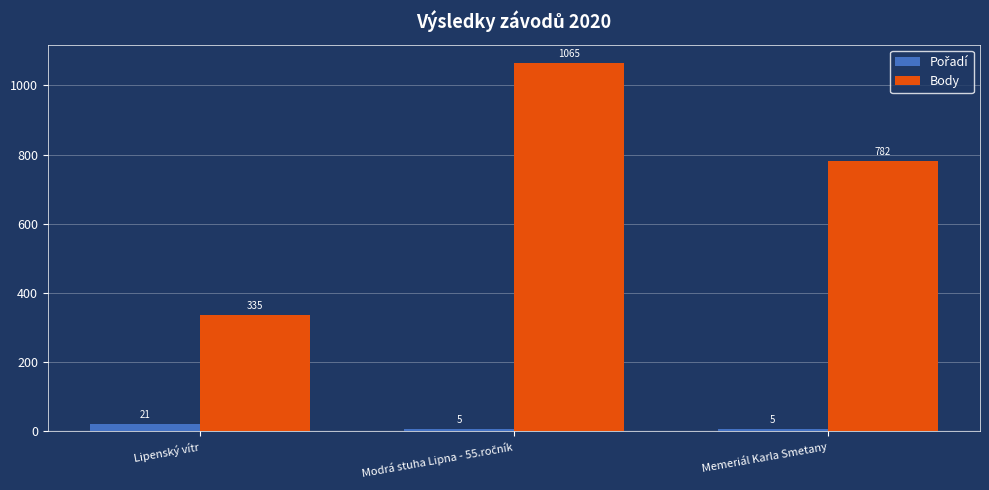

What is the difference between the highest and lowest values at Memeriál Karla Smetany?

777